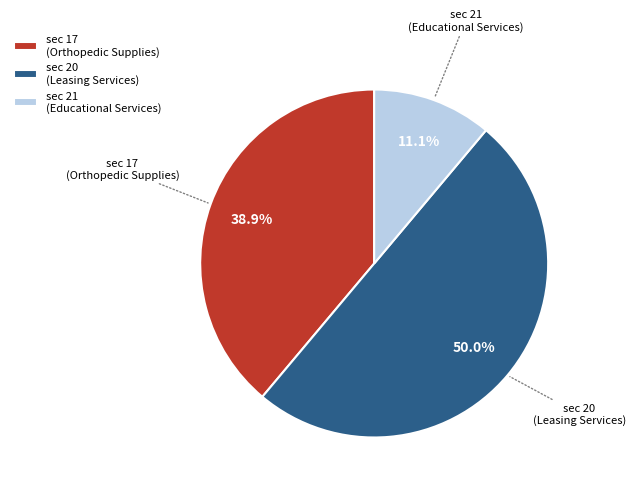

Rank the categories by value from highest to lowest.

sec 20 (Leasing Services), sec 17 (Orthopedic Supplies), sec 21 (Educational Services)